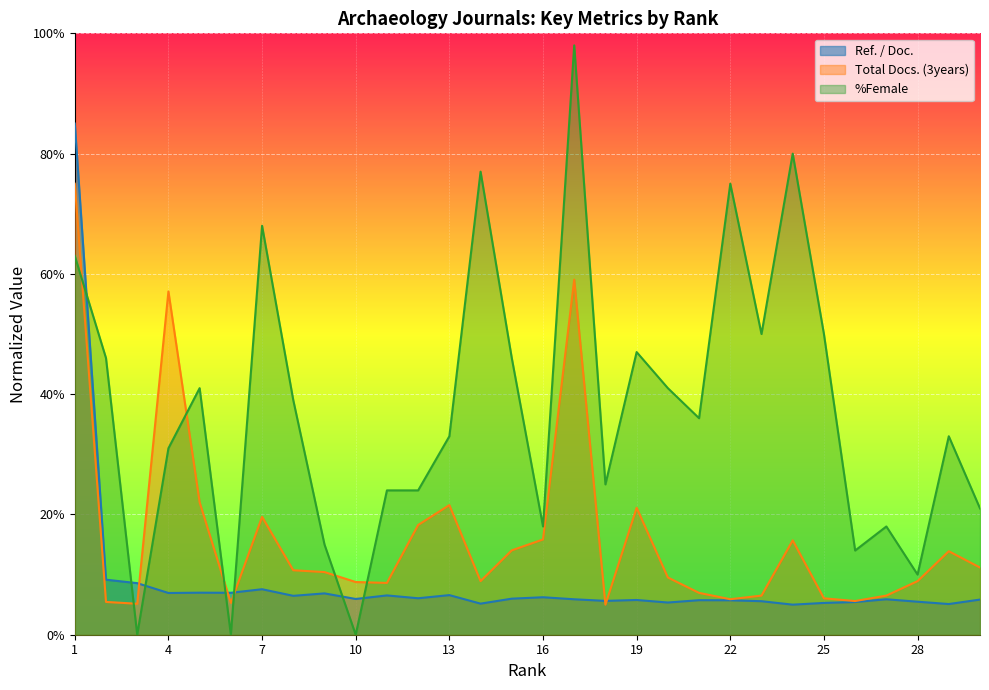

Which series ends up on top after the final intersection of Total Docs. (3years) and %Female?

%Female